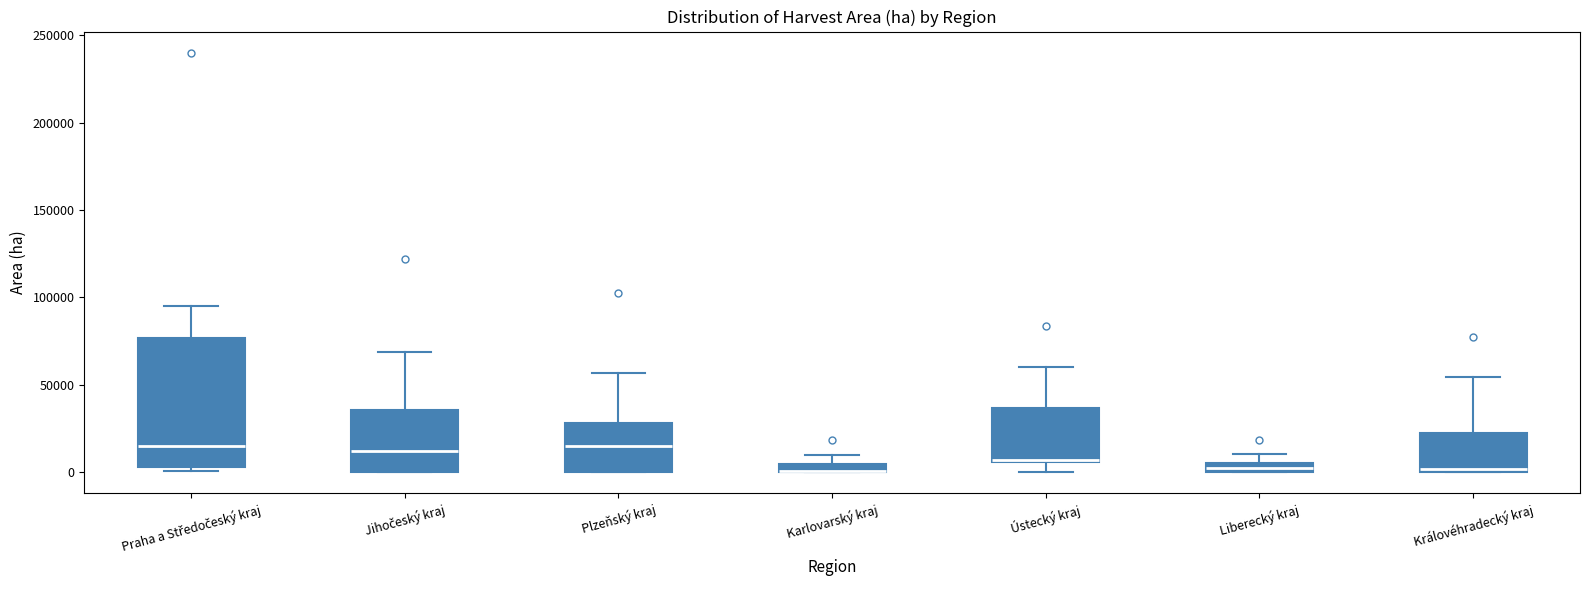

Where is the upper edge of the box for Plzeňský kraj on the y-axis? The values are not printed on the chart, so give them approximately, as read against the axis.

30000